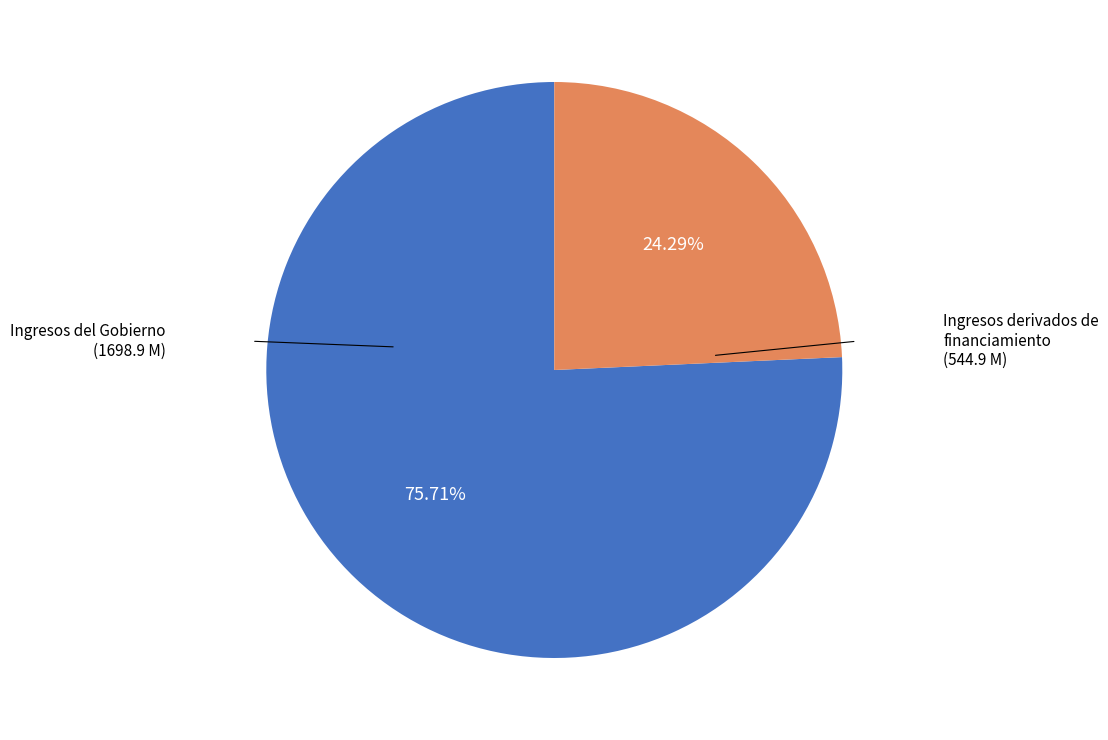

Does any single category account for the majority?

Yes